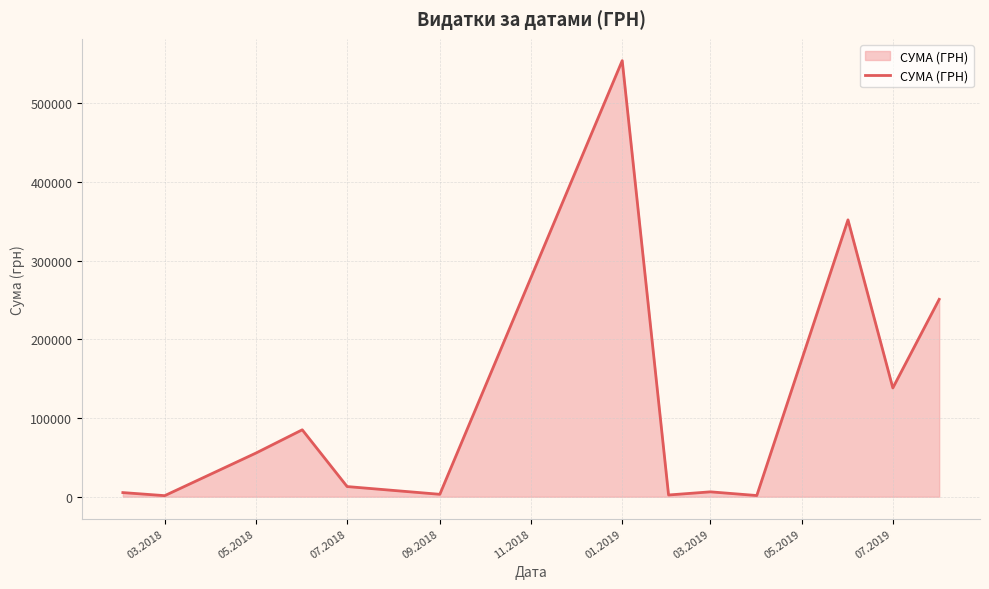

What is the maximum value shown in the chart?

554105.6